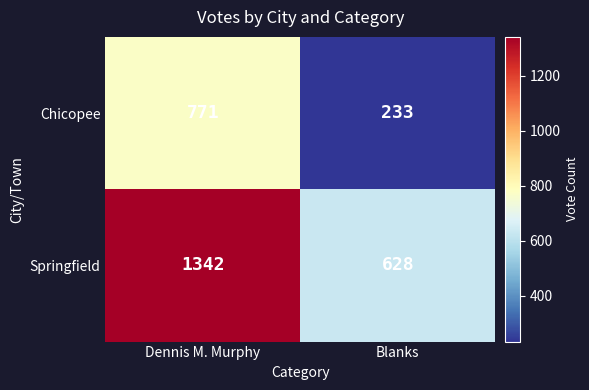

What is the spread (max minus min) of values at Dennis M. Murphy?

571